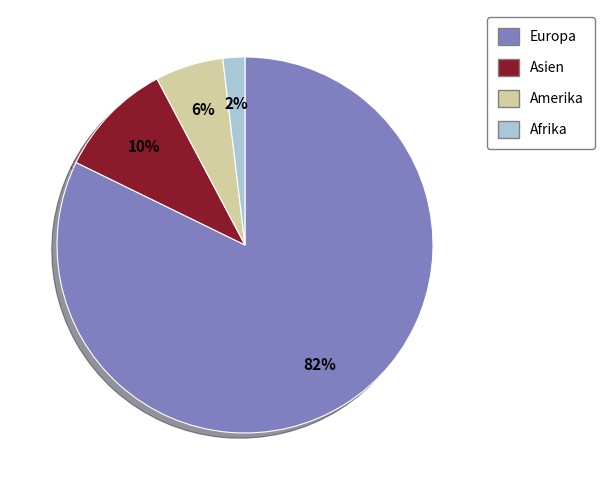

True or false: Asien accounts for 10% of the total.

True